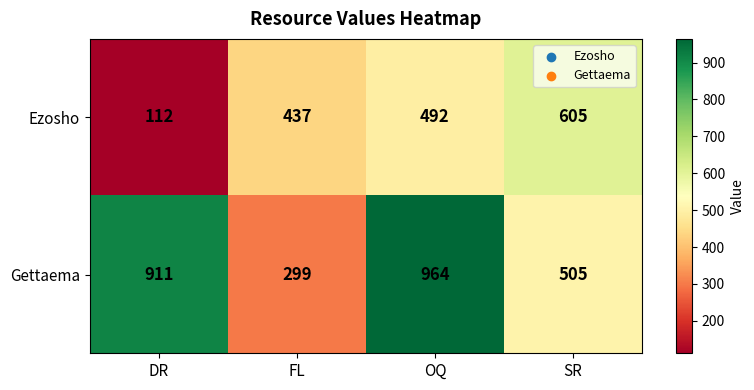

At which category does the chart reach its minimum across all series?

DR